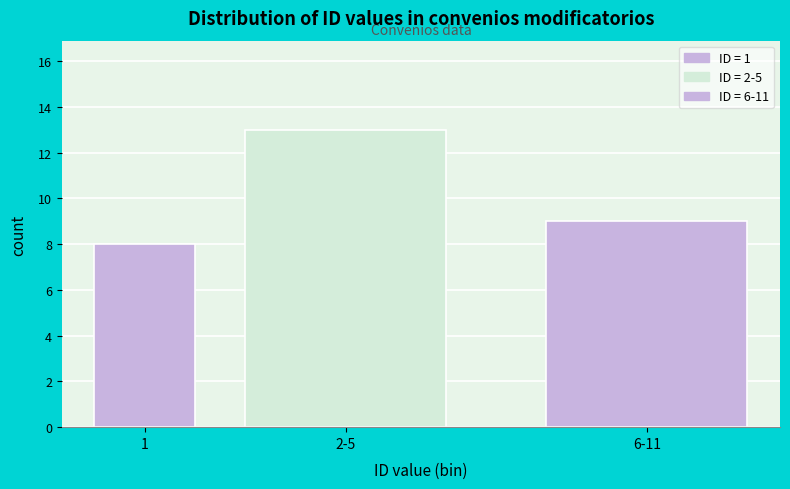

Reading left to right, transcribe all the data shown in this chart.

8	13	9